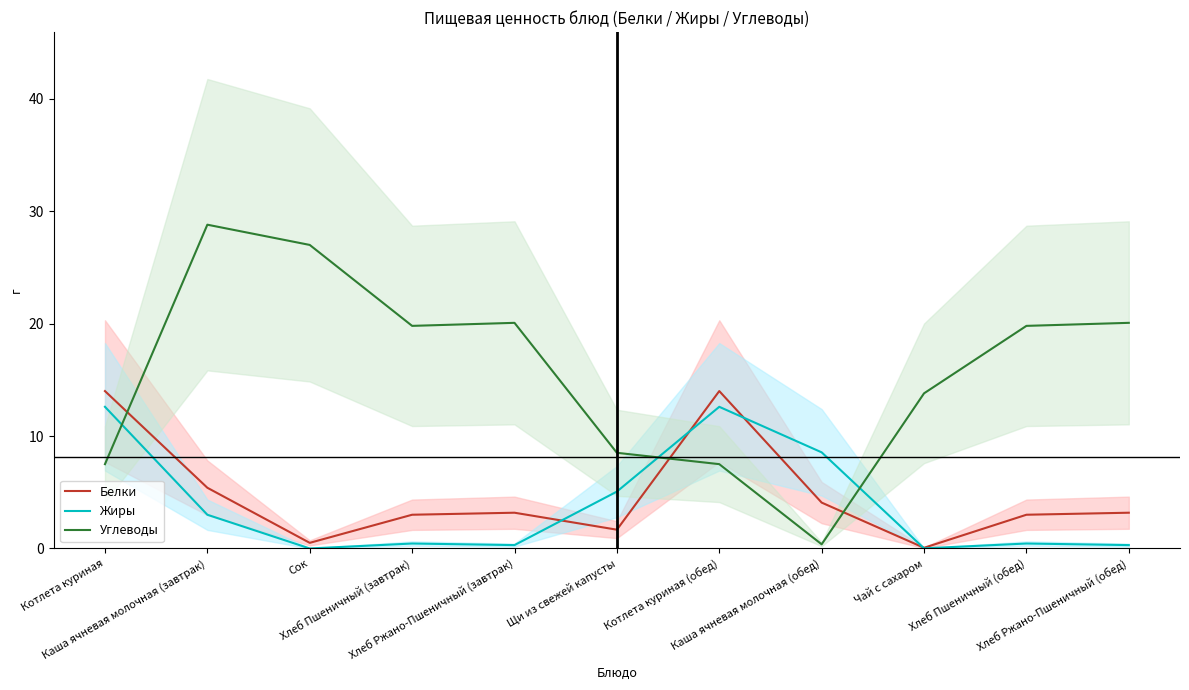

Where is Белки nearest to the value 7?

Каша ячневая молочная (завтрак)